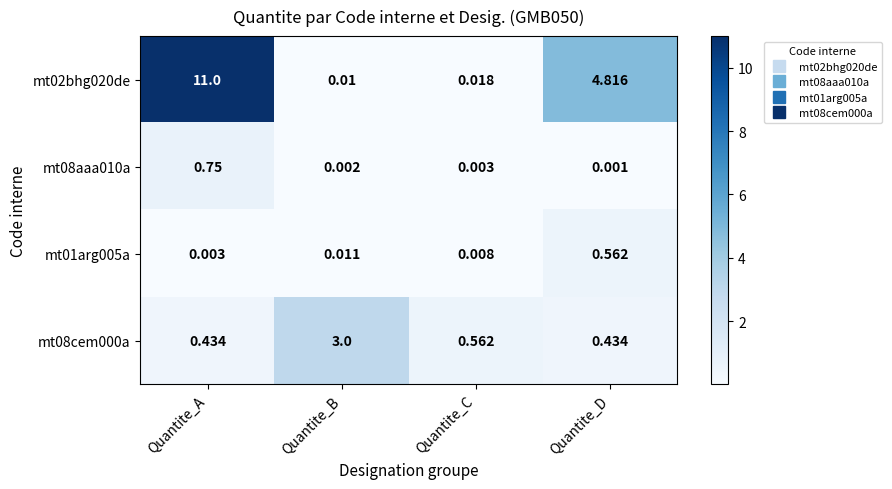

Which category has the highest value in the mt08aaa010a series?

Quantite_A